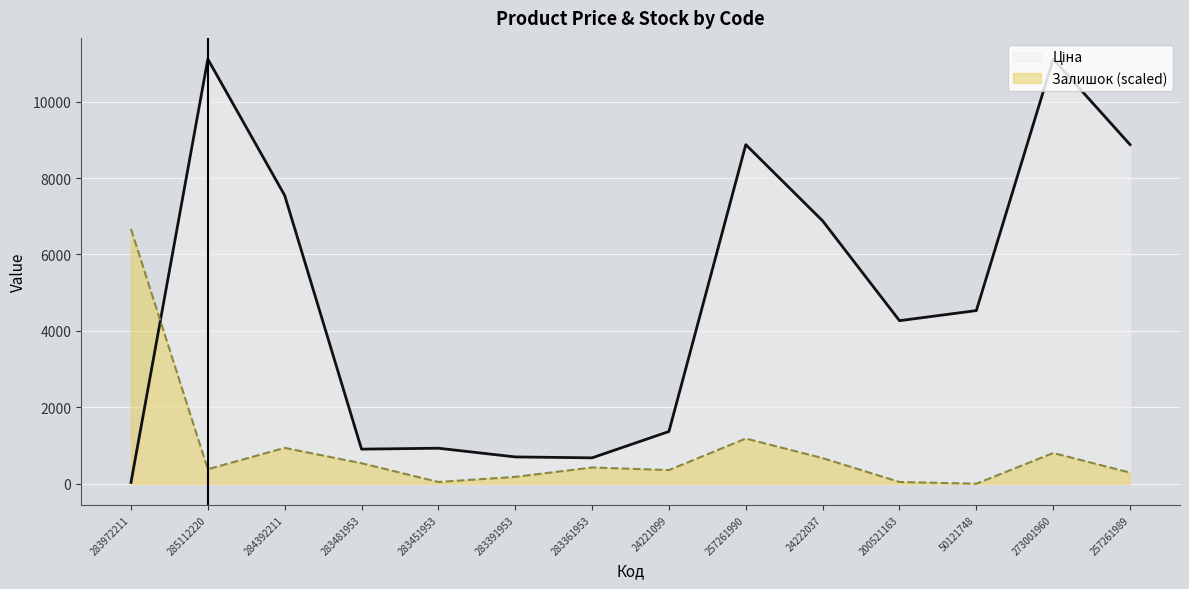

Reading left to right, what are all the values shown in this chart?

Ціна: 283972211=32.0	285112220=11113.6	284392211=7545.9	283481953=904.3	283451953=928.3	283391953=700.4	283361953=676.4	24221099=1366.3	257261990=8874.6	24222037=6879.5	200521163=4266.8	50121748=4531.4	273001960=11113.6	257261989=8874.6
Залишок: 283972211=6668.1	285112220=379.1	284392211=936.7	283481953=535.2	283451953=44.6	283391953=178.4	283361953=423.7	24221099=356.8	257261990=1182.0	24222037=669.0	200521163=44.6	50121748=0.0	273001960=802.9	257261989=289.9